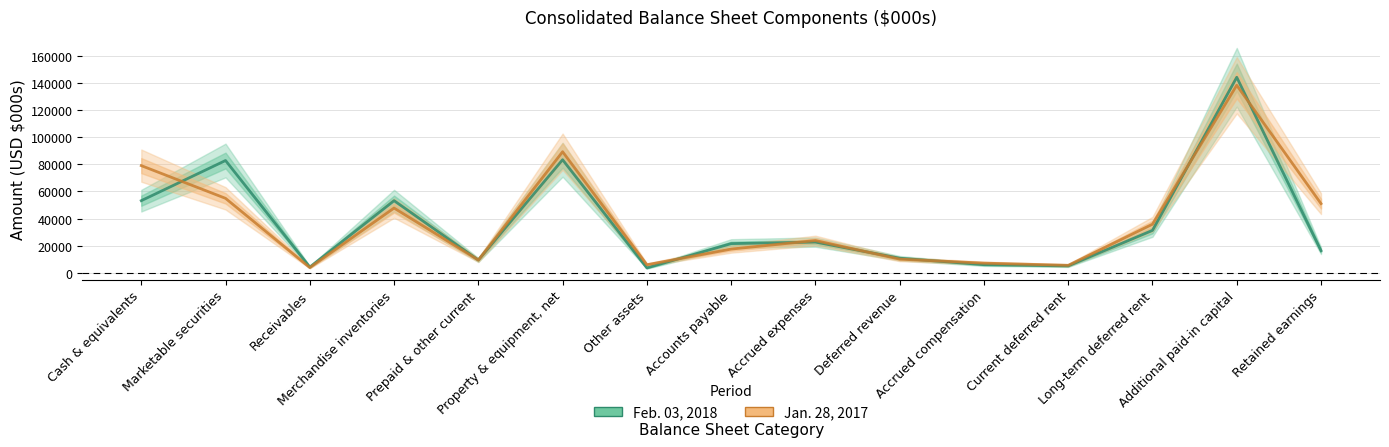

What is the approximate value of Feb. 03, 2018 at Merchandise inventories, to the nearest 10?

53220